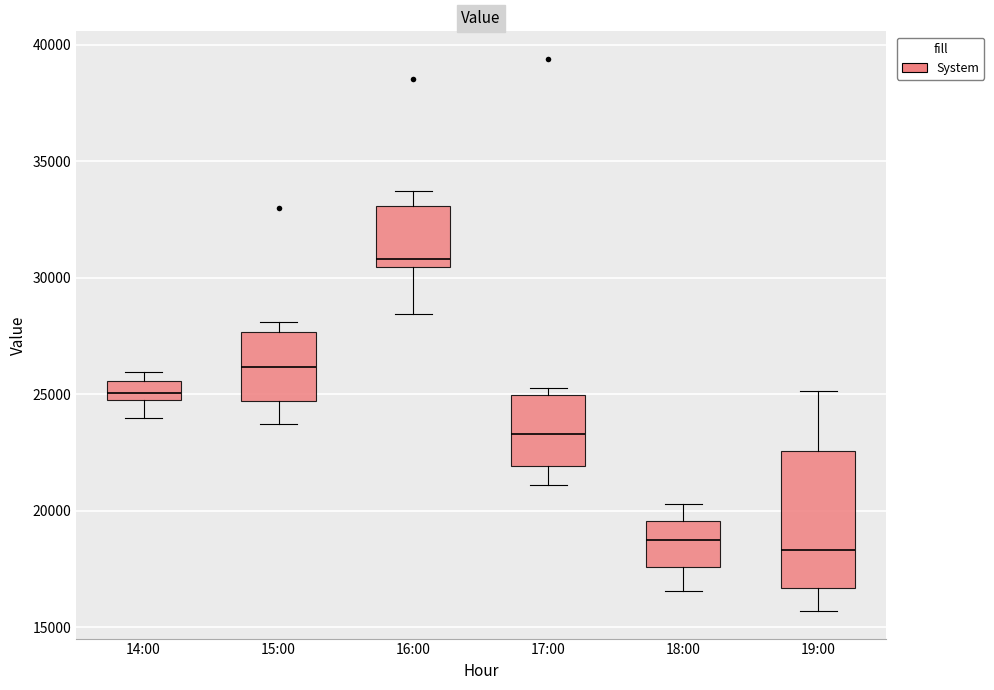

Reading left to right, read every box against the y-axis: the position of its median line, the range the box covers, and the ends of its whiskers. The values are not printed on the chart, so give them approximately, as read against the axis.

14:00: median 25000 (inside the box), box 25000 to 25500, whiskers 24000 to 26000
15:00: median 26000, box 24500 to 27500, whiskers 23500 to 28000
16:00: median 31000, box 30500 to 33000, whiskers 28500 to 34000
17:00: median 23500, box 22000 to 25000, whiskers 21000 to 25500
18:00: median 18500, box 17500 to 19500, whiskers 16500 to 20500
19:00: median 18500, box 16500 to 22500, whiskers 15500 to 25000